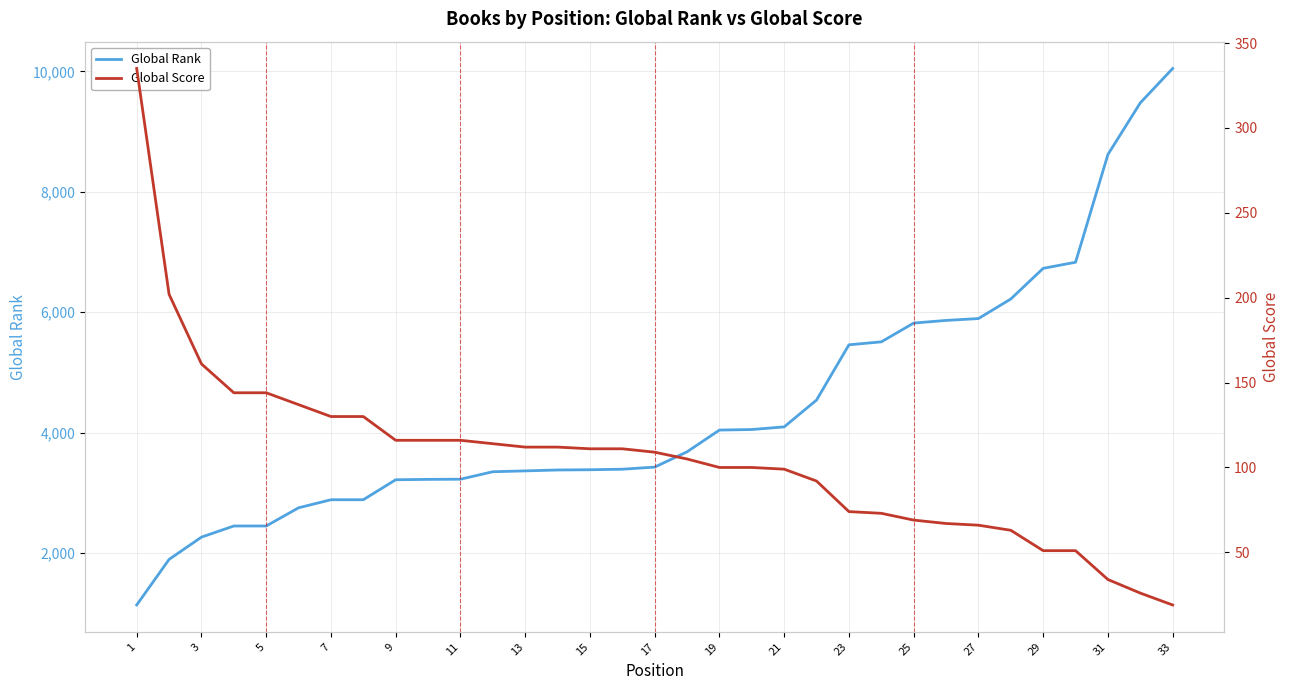

The value of Global Rank at 29 is 6730. True or false?

True